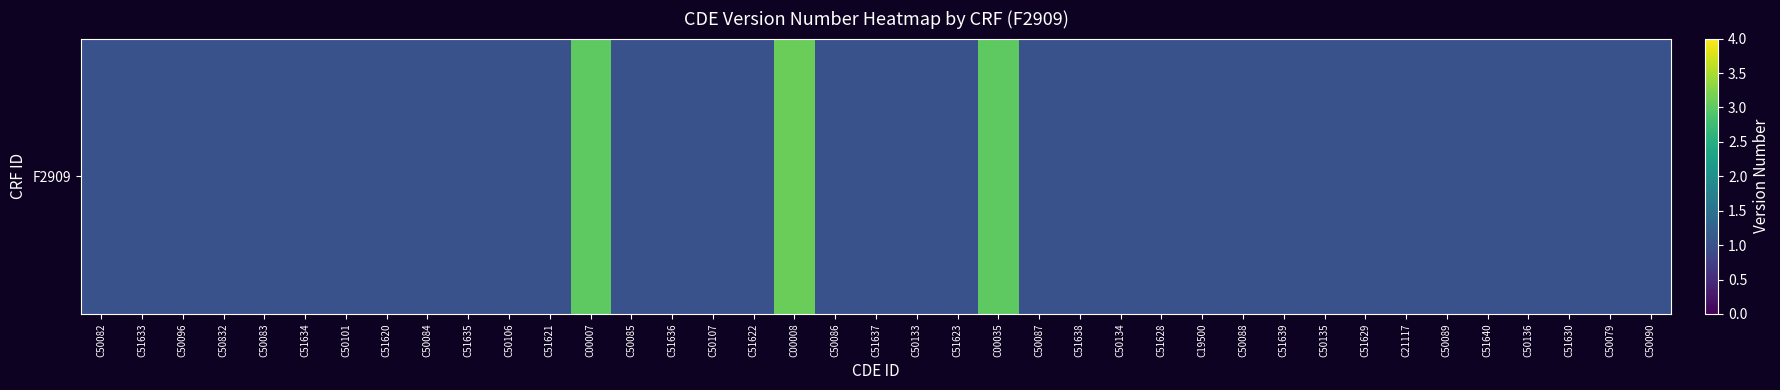

What is the greatest value displayed?

3.1